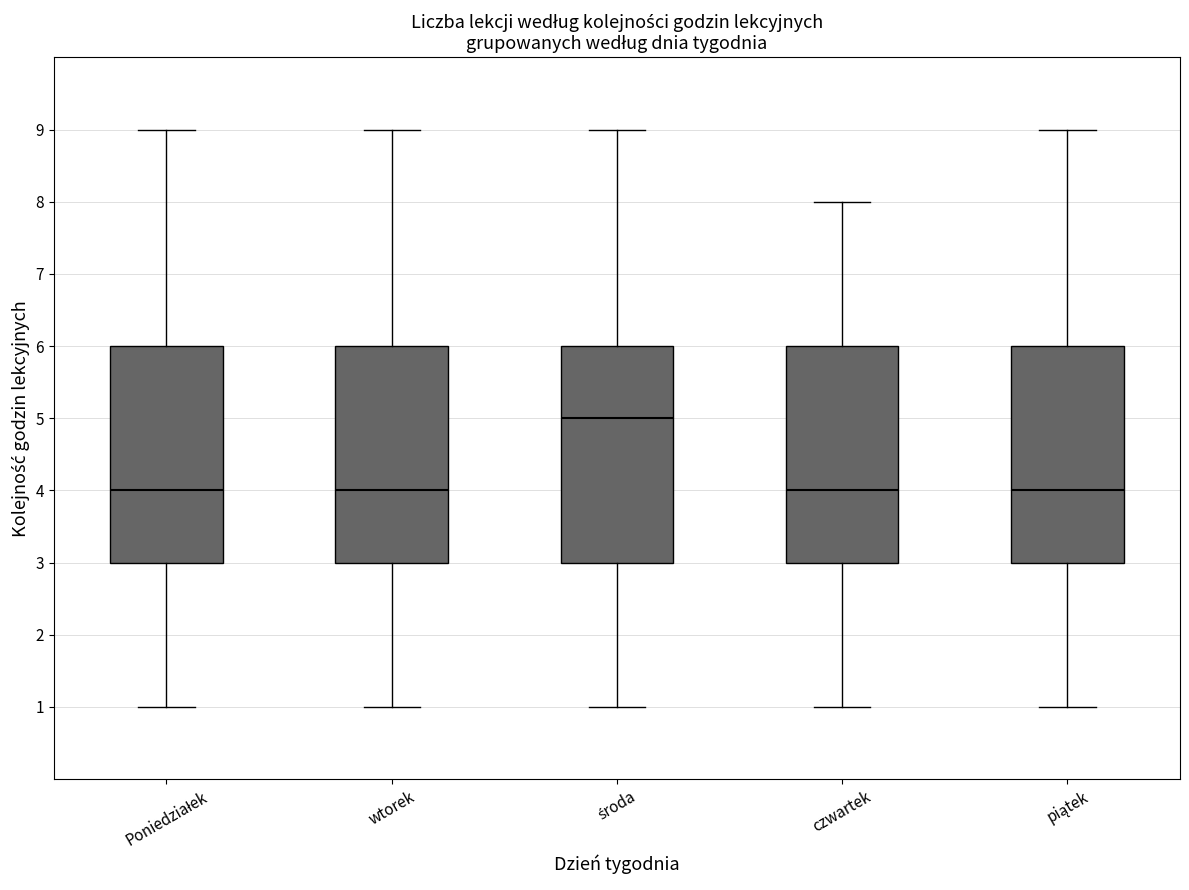

Reading left to right, read every box against the y-axis: the position of its median line, the range the box covers, and the ends of its whiskers. The values are not printed on the chart, so give them approximately, as read against the axis.

Poniedziałek: median 4, box 3 to 6, whiskers 1 to 9
wtorek: median 4, box 3 to 6, whiskers 1 to 9
środa: median 5, box 3 to 6, whiskers 1 to 9
czwartek: median 4, box 3 to 6, whiskers 1 to 8
piątek: median 4, box 3 to 6, whiskers 1 to 9